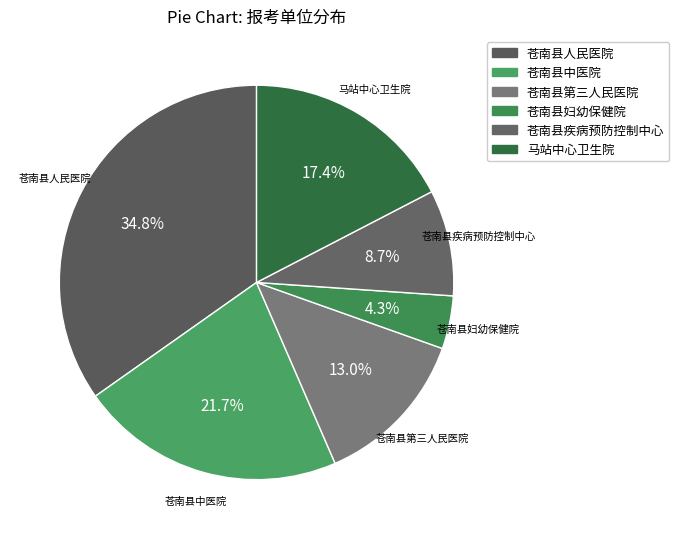

Rank the categories by value from highest to lowest.

苍南县人民医院, 苍南县中医院, 马站中心卫生院, 苍南县第三人民医院, 苍南县疾病预防控制中心, 苍南县妇幼保健院